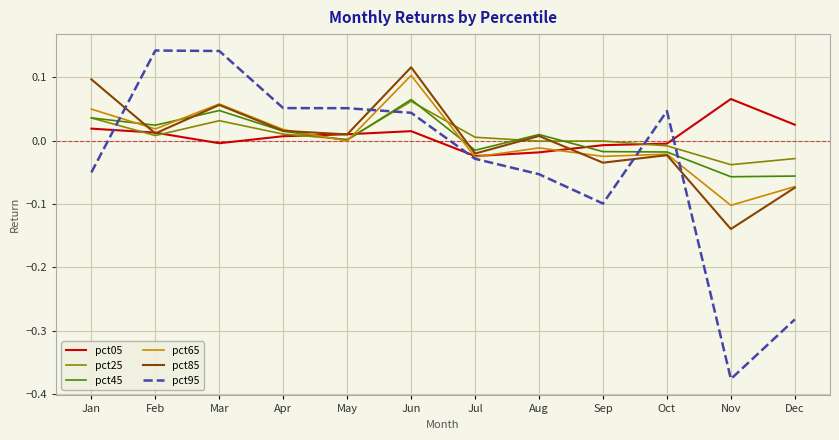

True or false: pct45 has more than 1 interior local peaks.

True